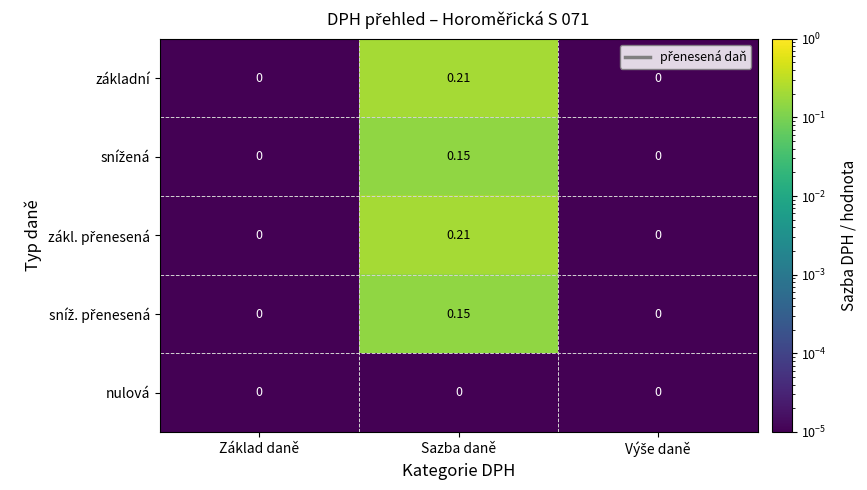

Which label corresponds to the largest value in the chart?

Sazba daně